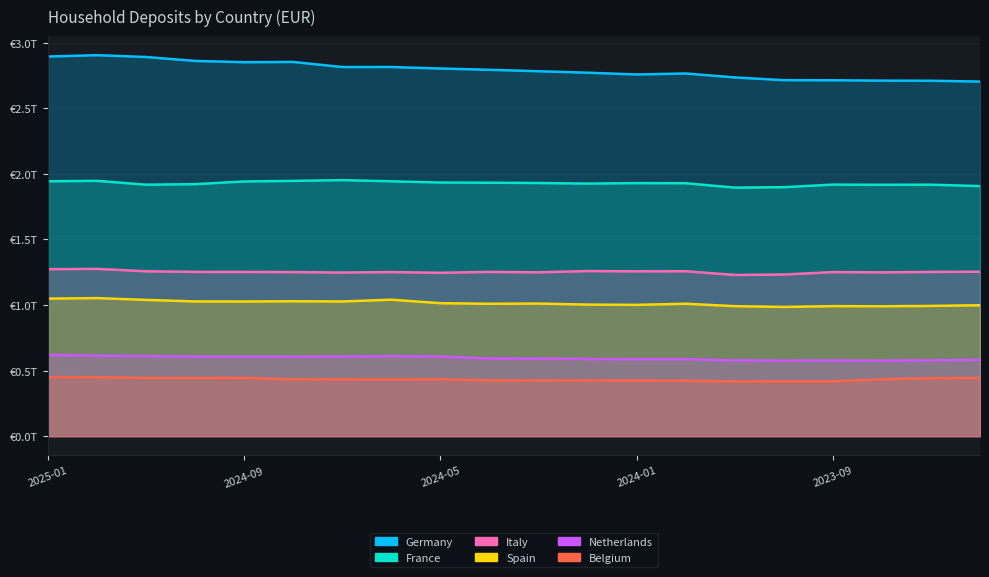

True or false: Belgium and France cross at least once.

False